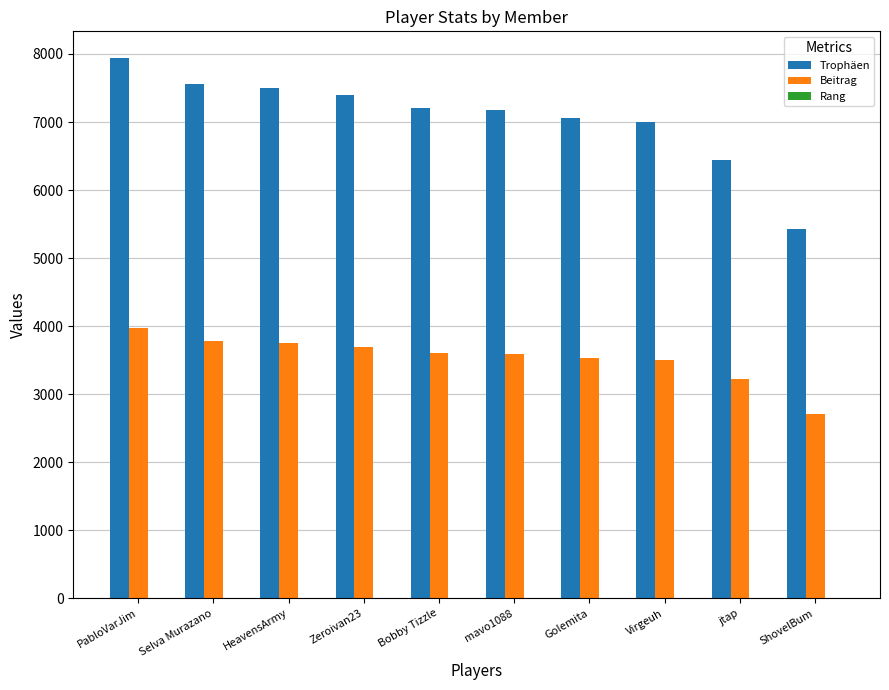

The Beitrag series shows 3783 at Selva Murazano. True or false?

True